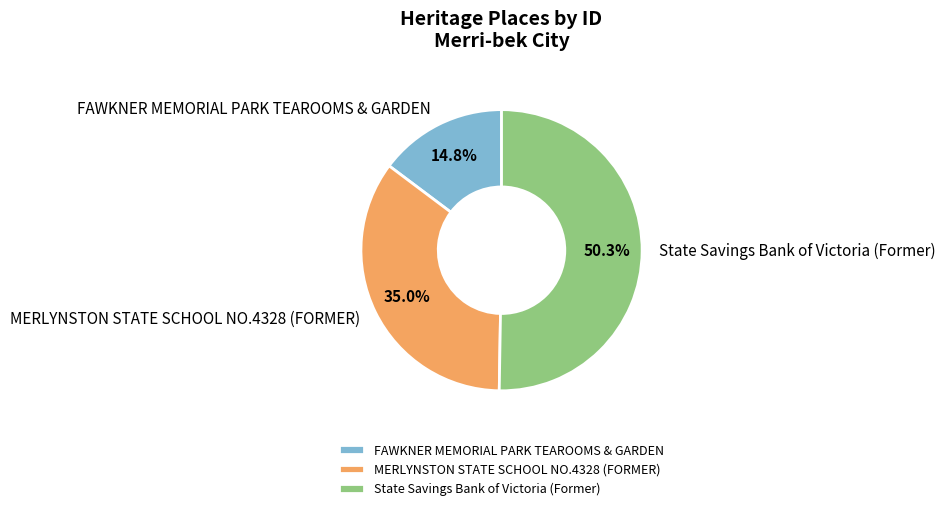

Which category has the biggest portion of the pie?

State Savings Bank of Victoria (Former)